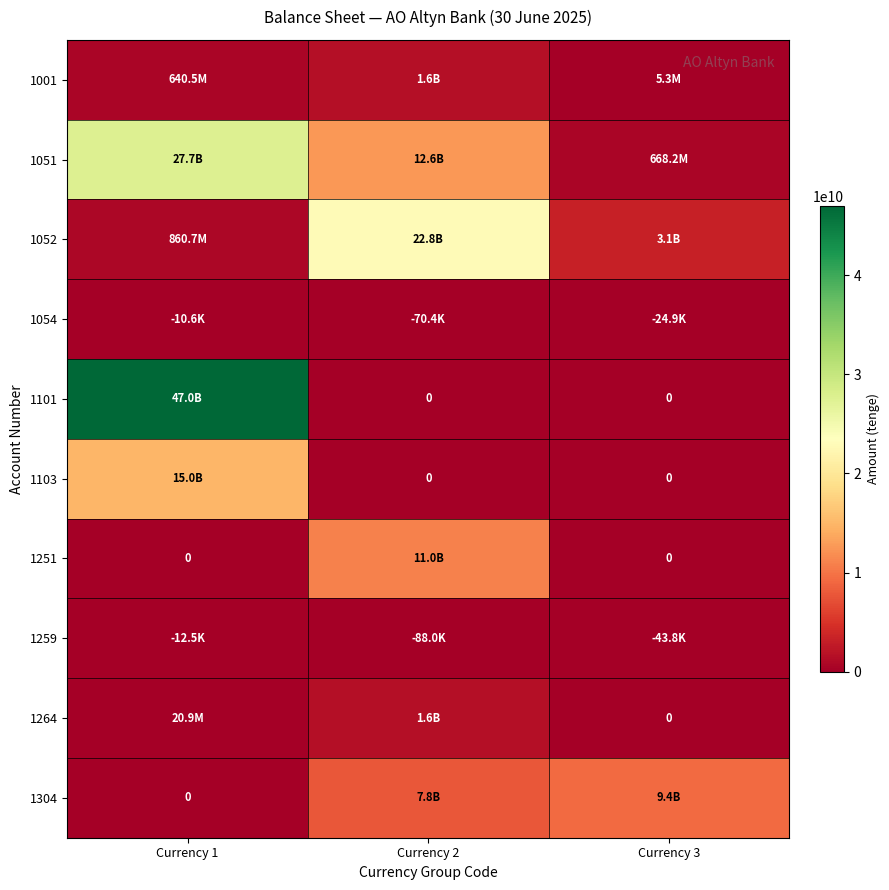

What is the sum of all 1052 values?

26769092905.7